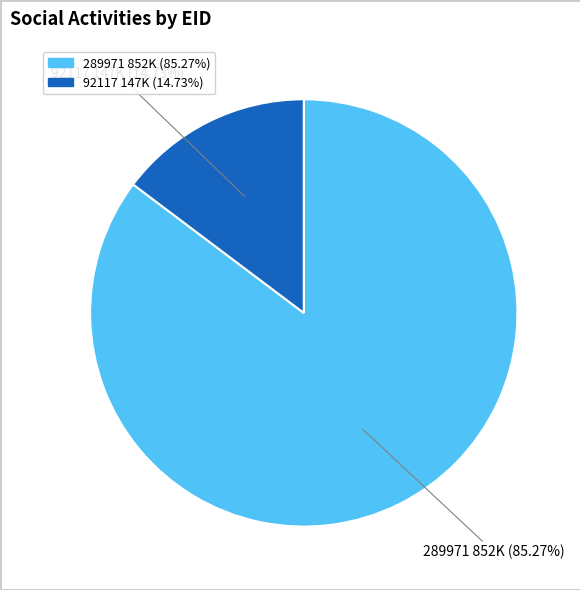

Combined, what portion of the pie is 92117 and 289971?

100.0%